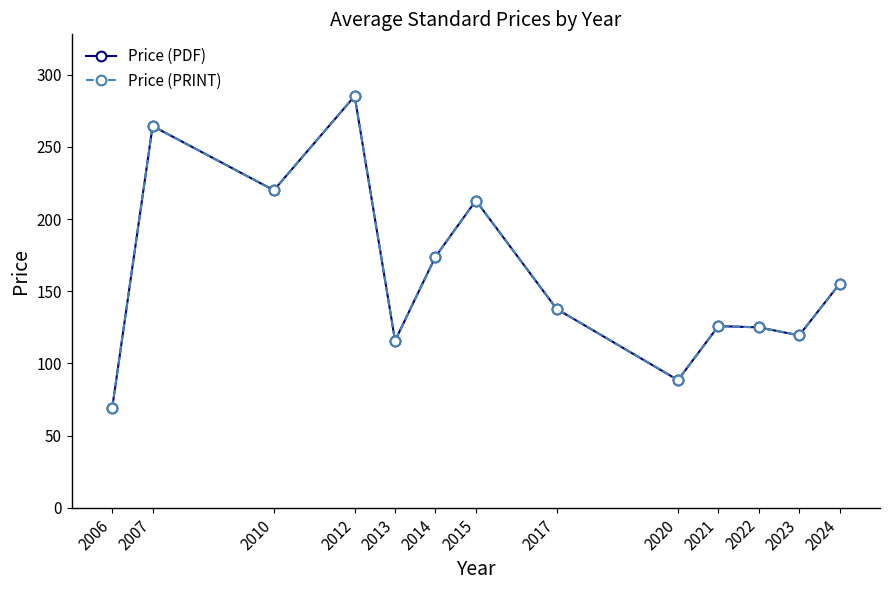

Between 2007 and 2021, which is larger?

2007